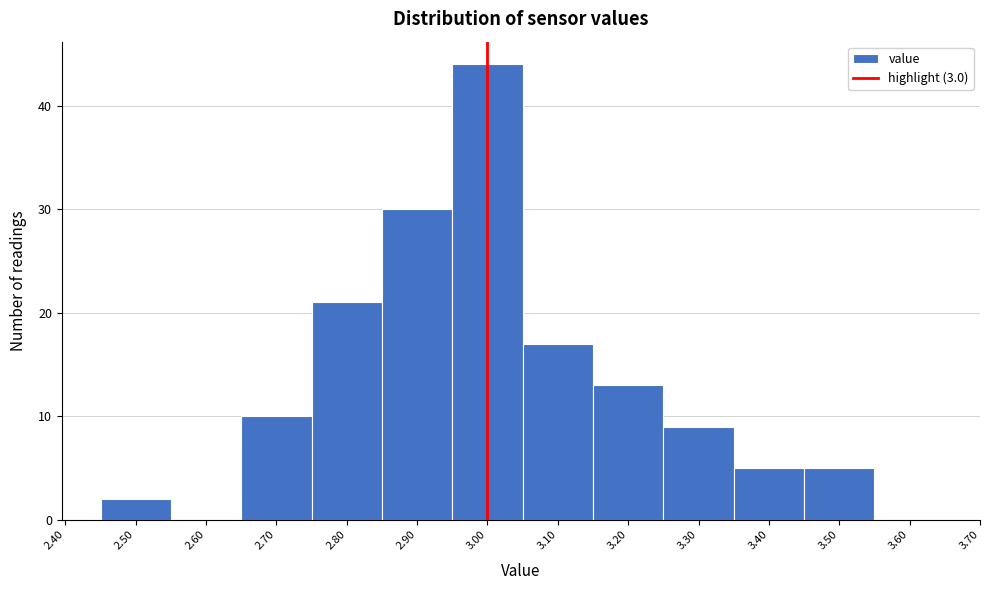

Reading left to right, transcribe this chart: for each bar, give the range it covers on the x-axis and its height. The values are not printed on the chart, so give them approximately, as read against the axis.

2.45 to 2.55: 2
2.55 to 2.65: 0
2.65 to 2.75: 10
2.75 to 2.85: 21
2.85 to 2.95: 30
2.95 to 3.05: 44
3.05 to 3.15: 17
3.15 to 3.25: 13
3.25 to 3.35: 9
3.35 to 3.45: 5
3.45 to 3.55: 5